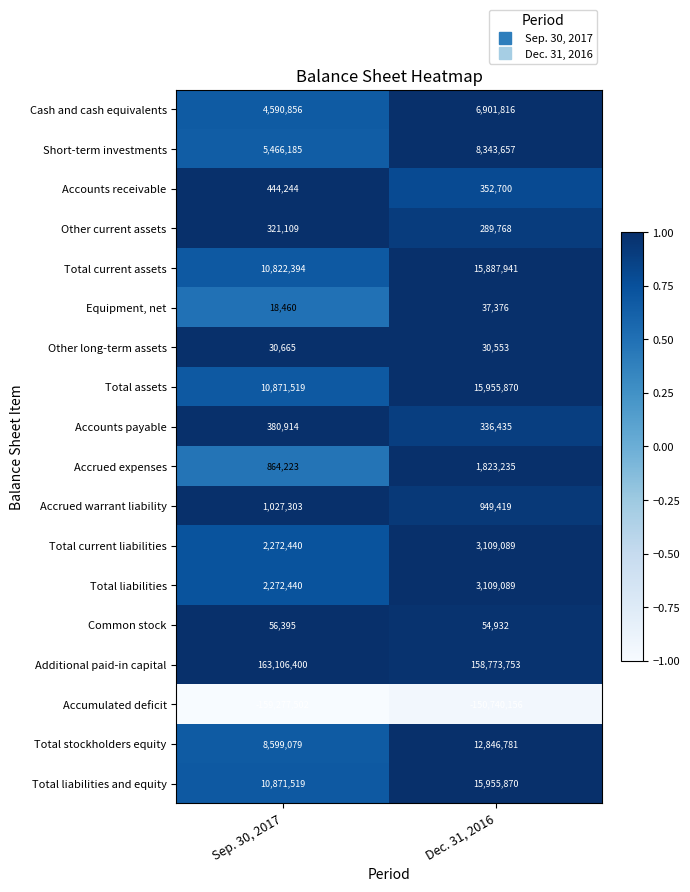

What is the minimum value shown in the chart?

-159277502